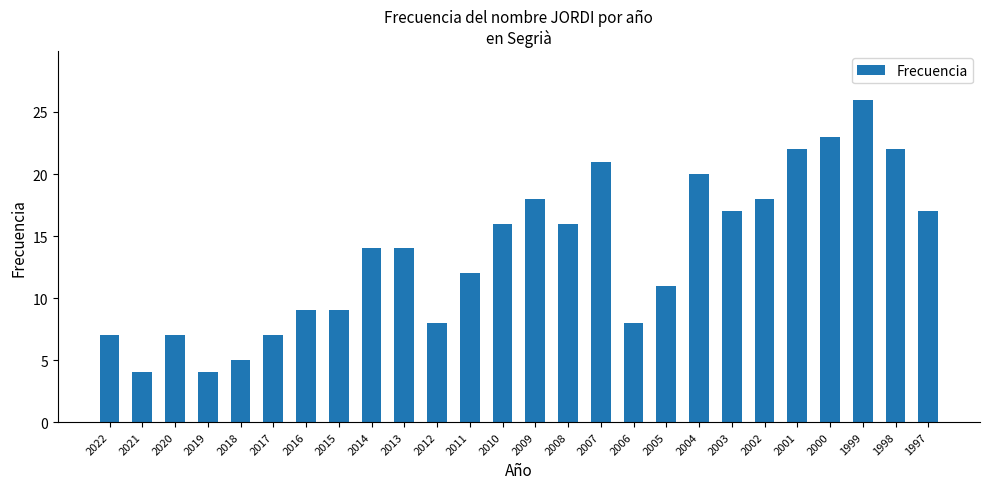

The value at 1999 is 26. True or false?

True